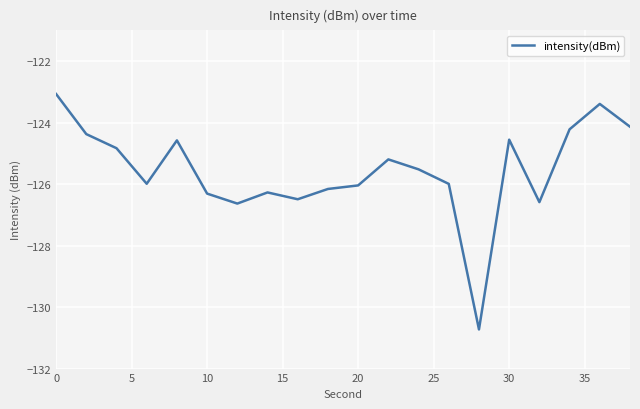

What is the maximum value shown in the chart?

-123.1